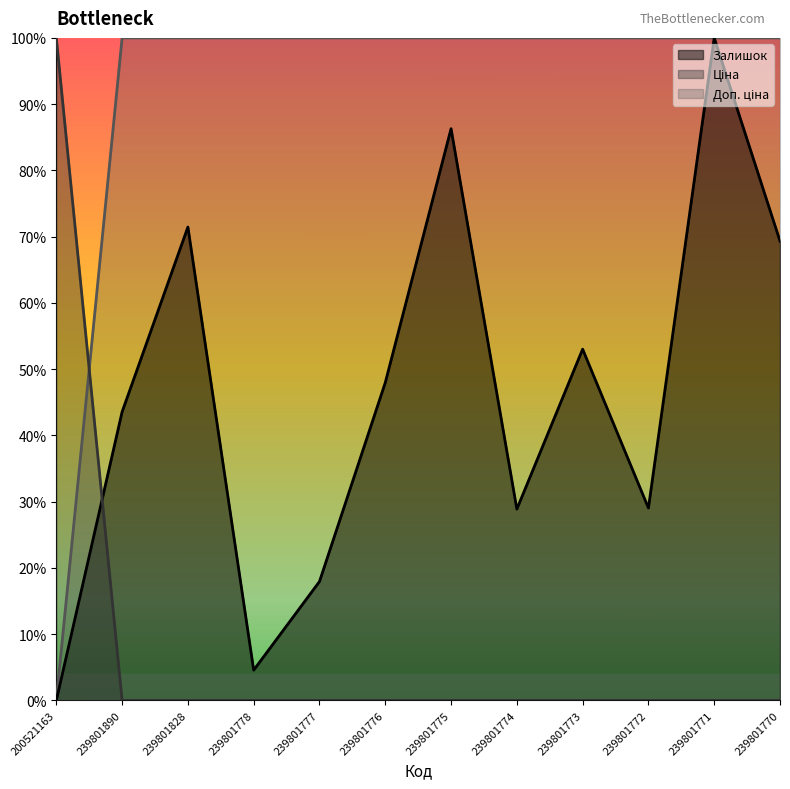

What is the greatest value displayed?

1.0